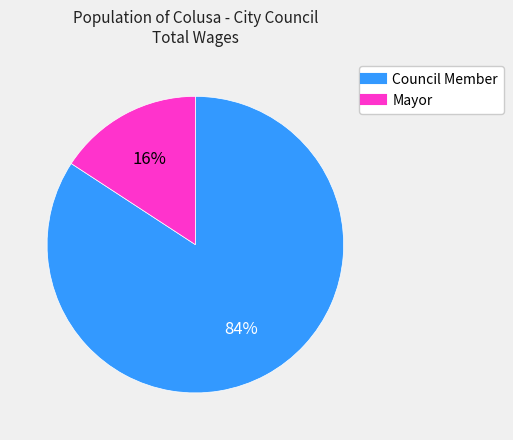

Is there a majority slice in this chart?

Yes